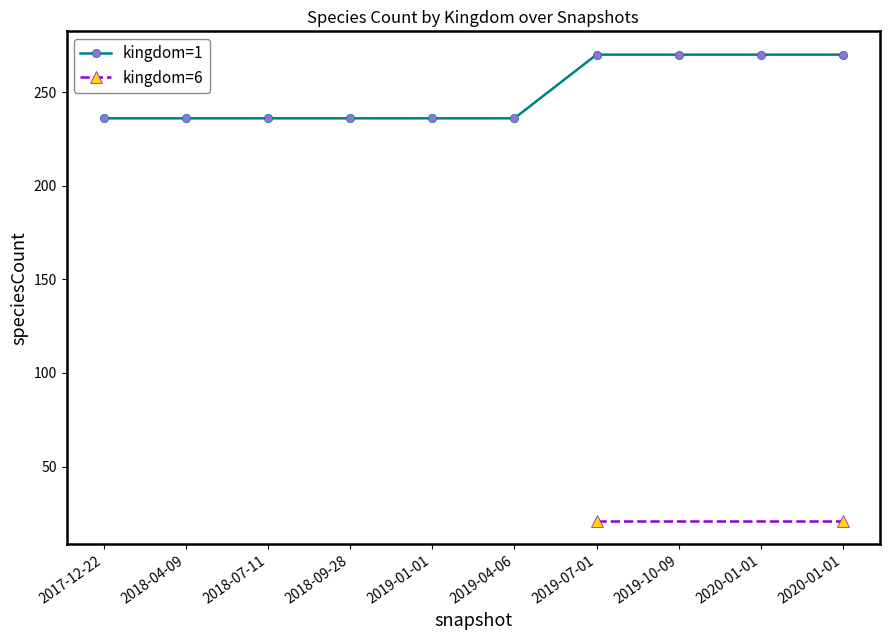

Rank the categories by value from highest to lowest.

2019-07-01, 2019-10-09, 2020-01-01, 2020-01-01, 2017-12-22, 2018-04-09, 2018-07-11, 2018-09-28, 2019-01-01, 2019-04-06